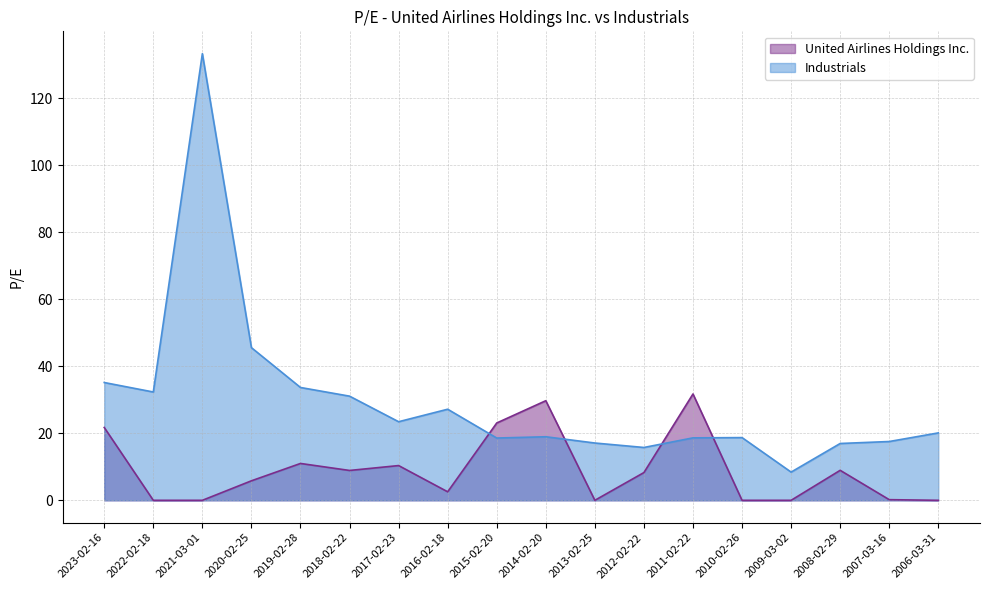

What is the value of the United Airlines Holdings Inc. point at the 4th from the left?

5.8